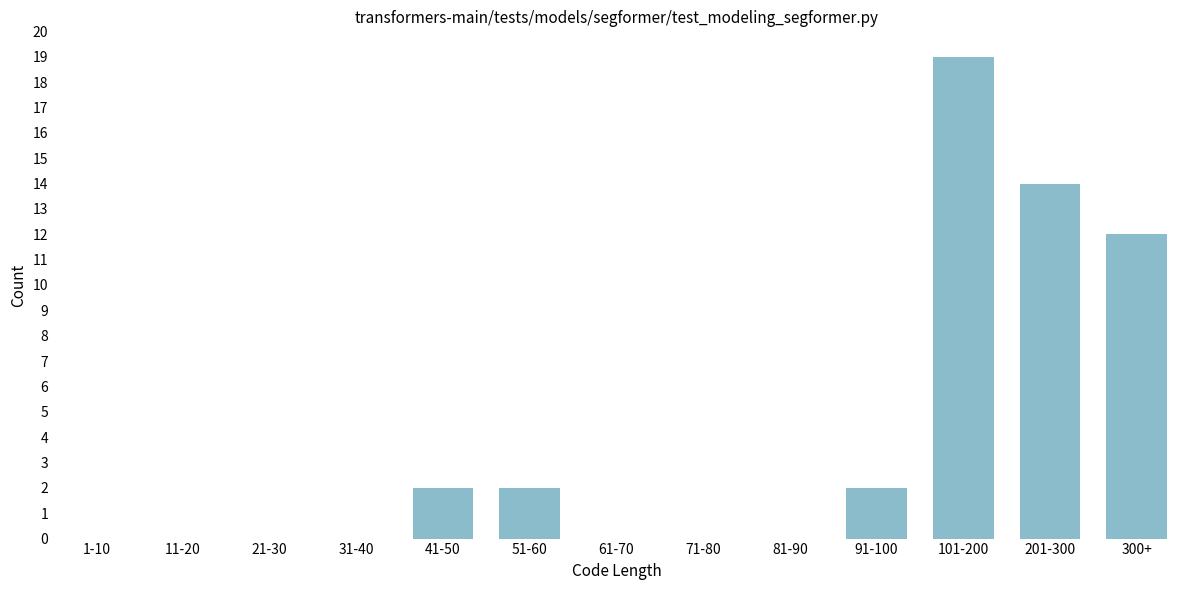

Reading left to right, transcribe all the data shown in this chart.

1-10=0	11-20=0	21-30=0	31-40=0	41-50=2	51-60=2	61-70=0	71-80=0	81-90=0	91-100=2	101-200=19	201-300=14	300+=12